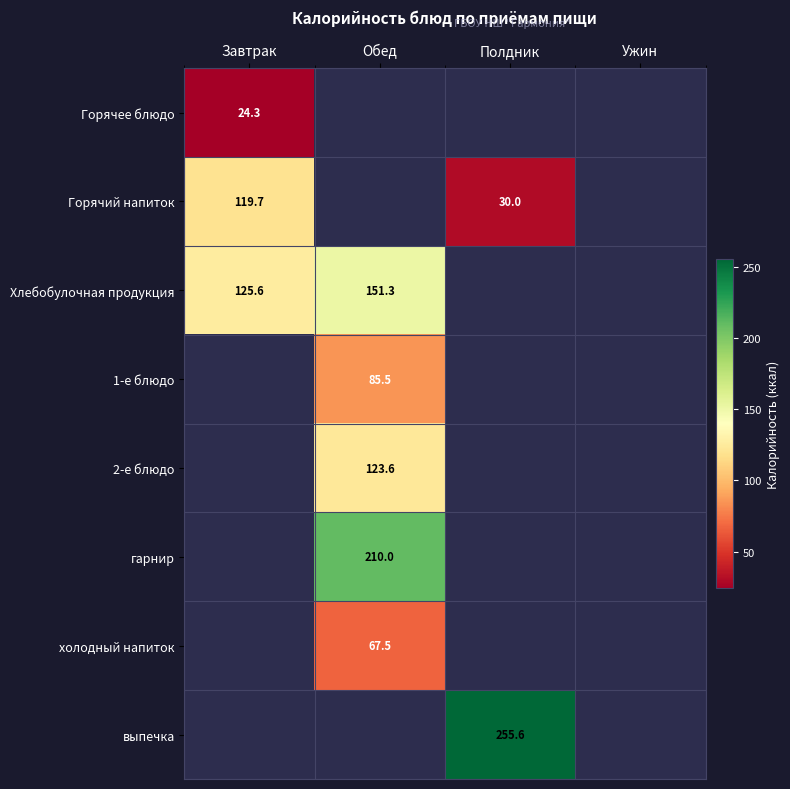

What is the difference between the Хлебобулочная продукция values at Обед and Завтрак?

25.7